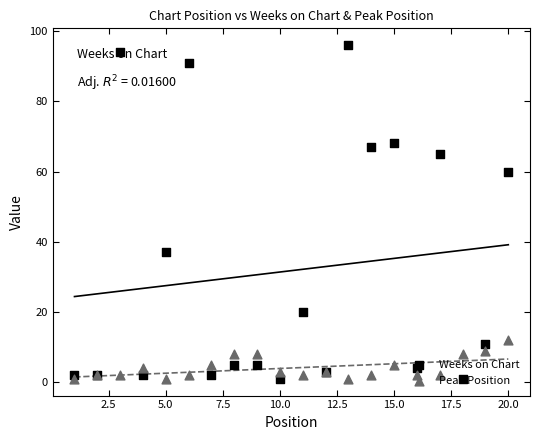

Which series has the largest total across all categories?

Weeks on Chart